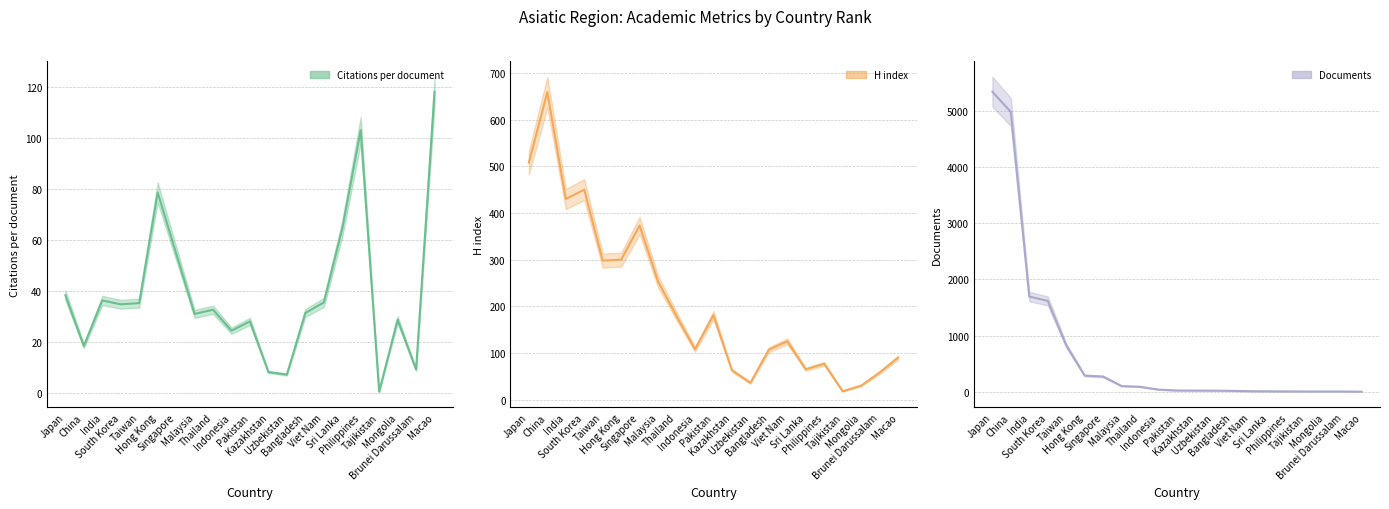

How many data points in H index are less than 125?

10